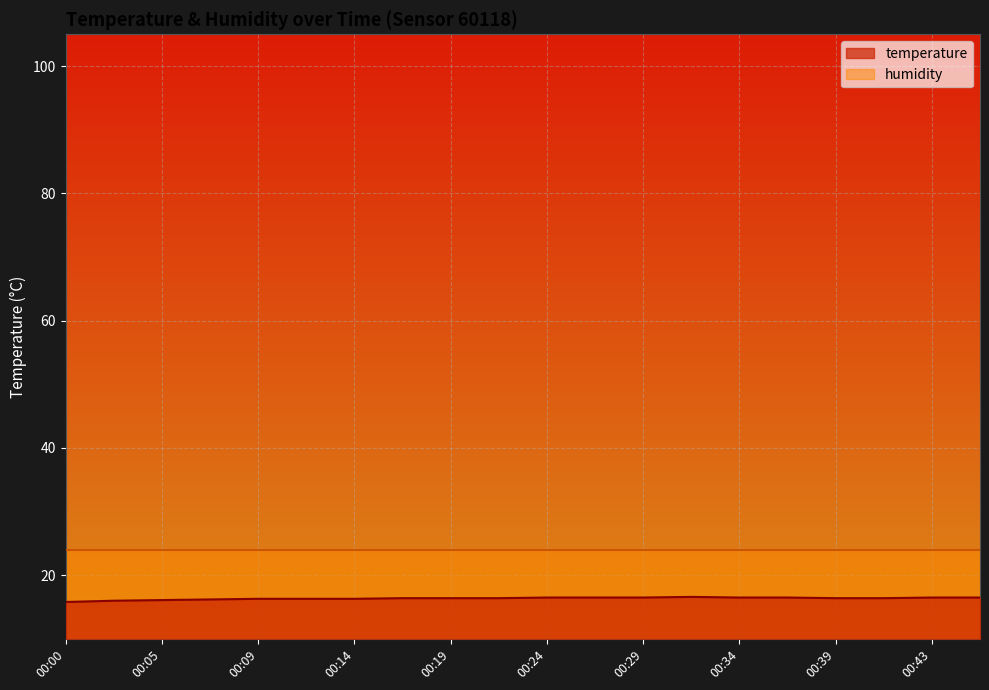

At which category does the data reach its first local peak?

00:31